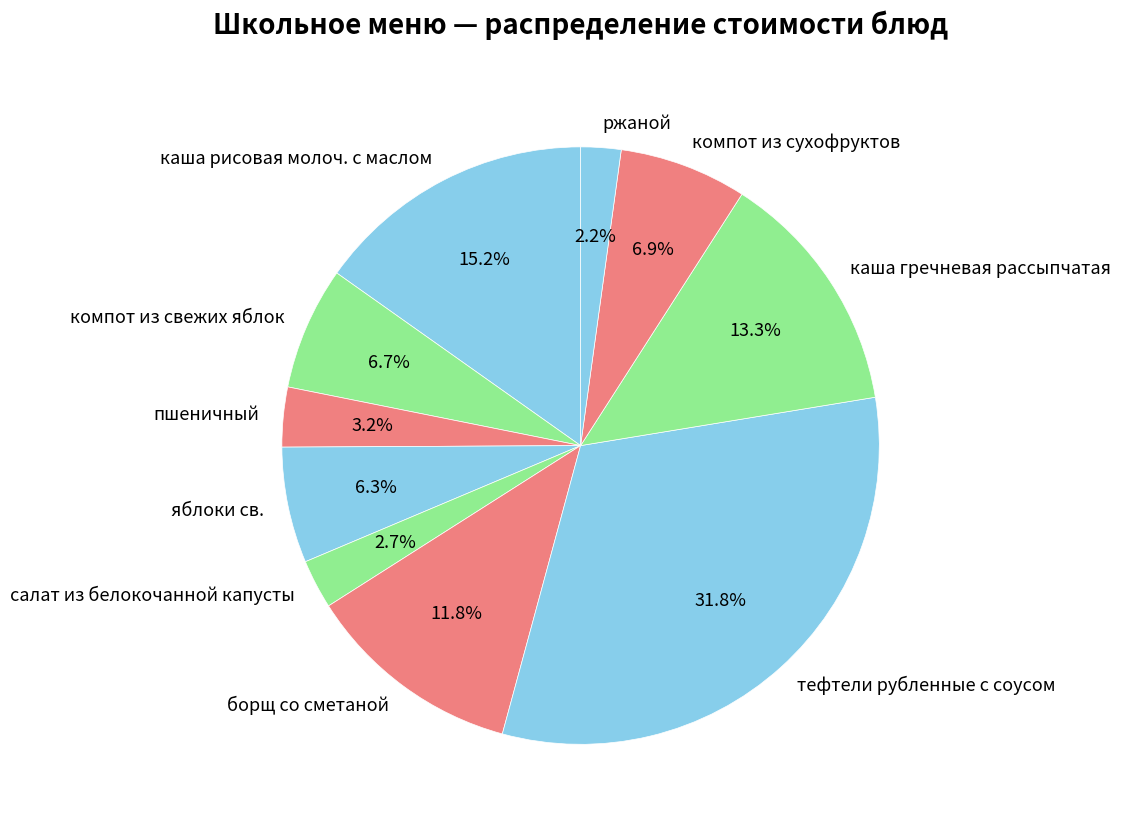

Between яблоки св. and салат из белокочанной капусты, which is larger?

яблоки св.